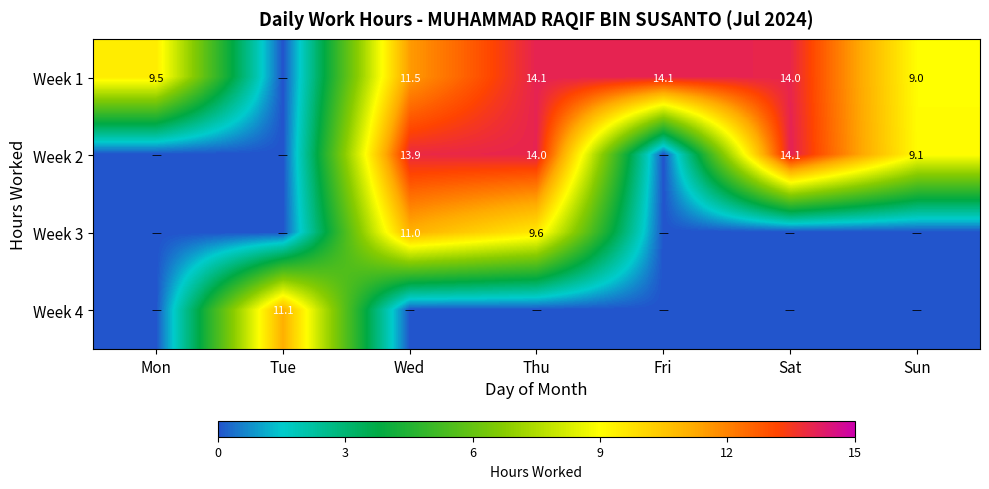

At which category is the sum across all series the highest?

Thu